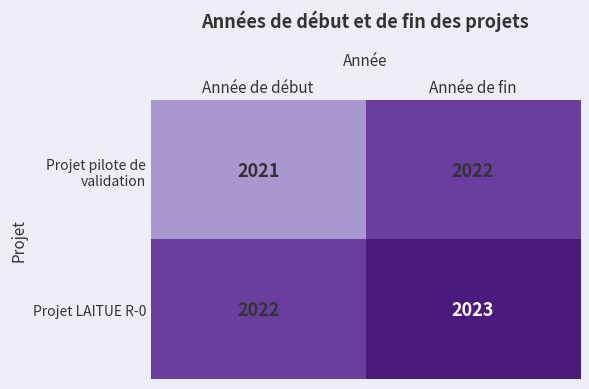

Which series has the largest total across all categories?

Projet LAITUE R-0